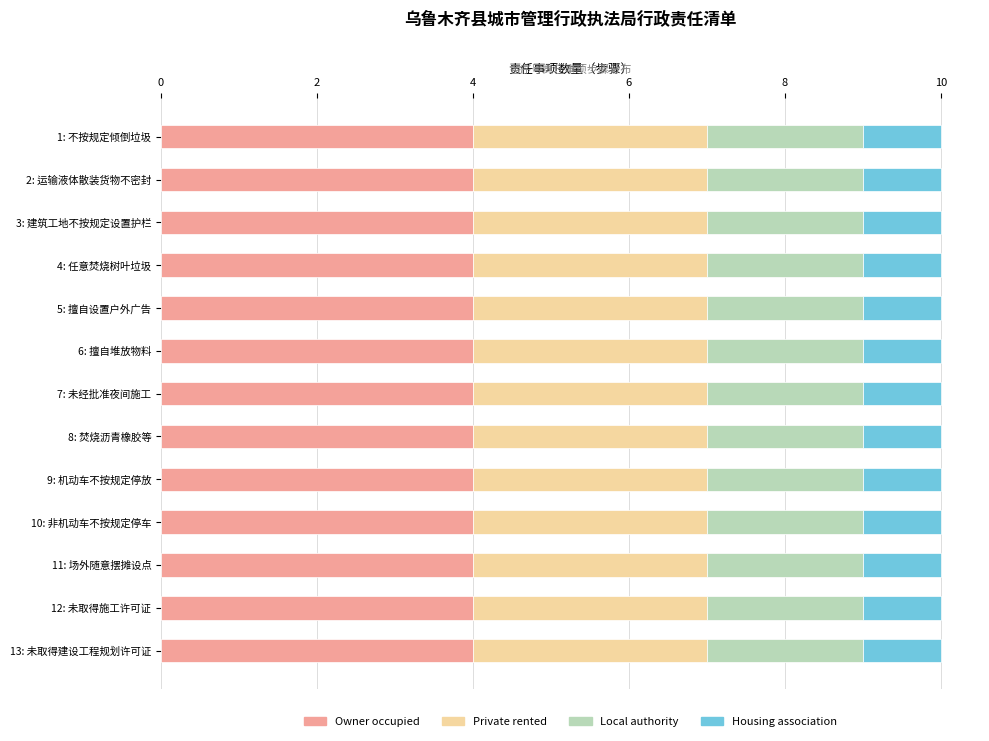

What is the total value across all series at 12: 未取得施工许可证?

10